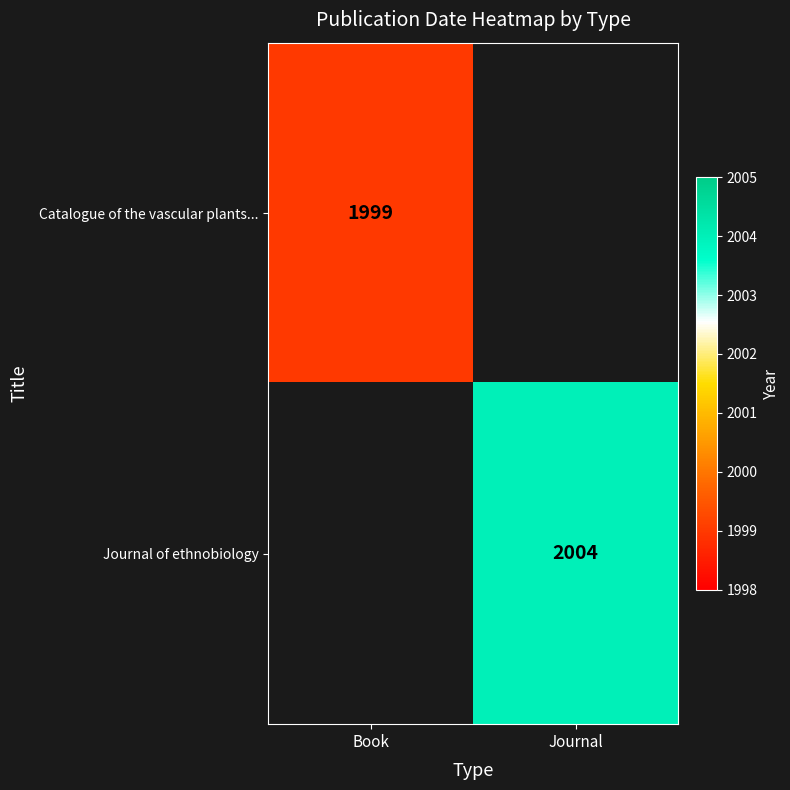

The value of Catalogue of the vascular plants... at Book is 1999. True or false?

True